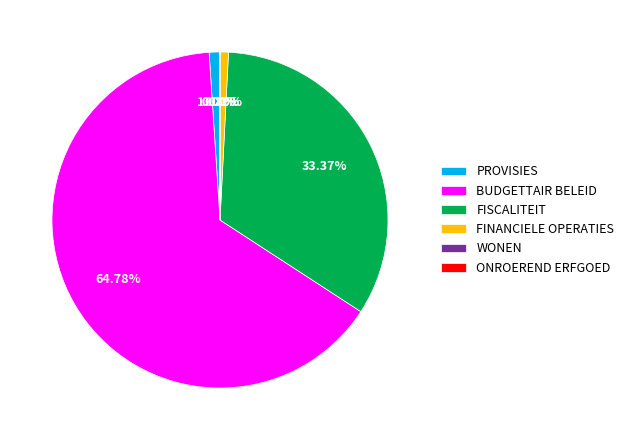

Between FINANCIELE OPERATIES and BUDGETTAIR BELEID, which is larger?

BUDGETTAIR BELEID